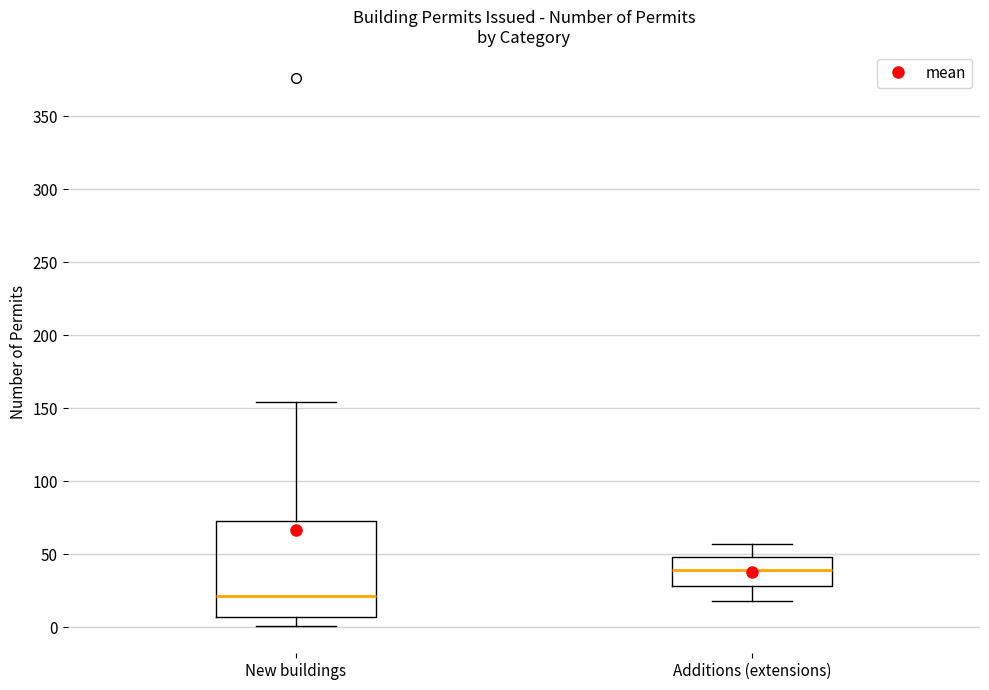

Reading left to right, transcribe this box plot: for each box, give where its median line is, the range the box spans, and where its two whiskers end, as read against the y-axis. The values are not printed on the chart, so give them approximately, as read against the axis.

New buildings: median 20, box 5 to 75, whiskers 0 to 155
Additions (extensions): median 40, box 30 to 50, whiskers 20 to 55